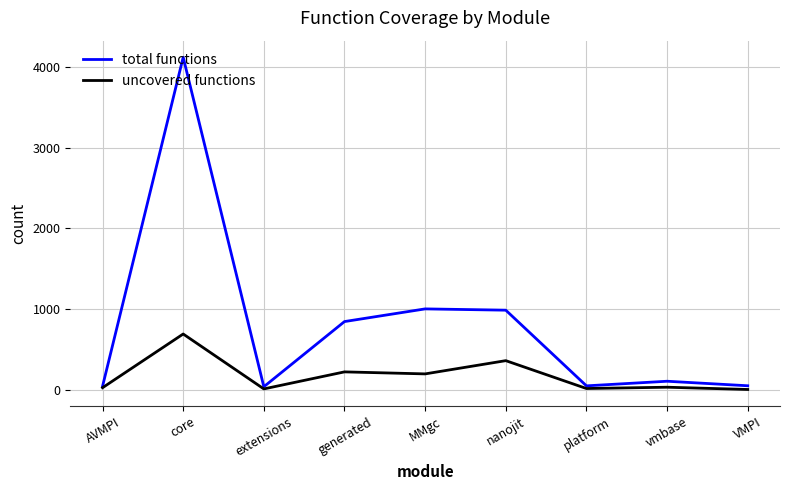

How many categories are shown in the chart?

9